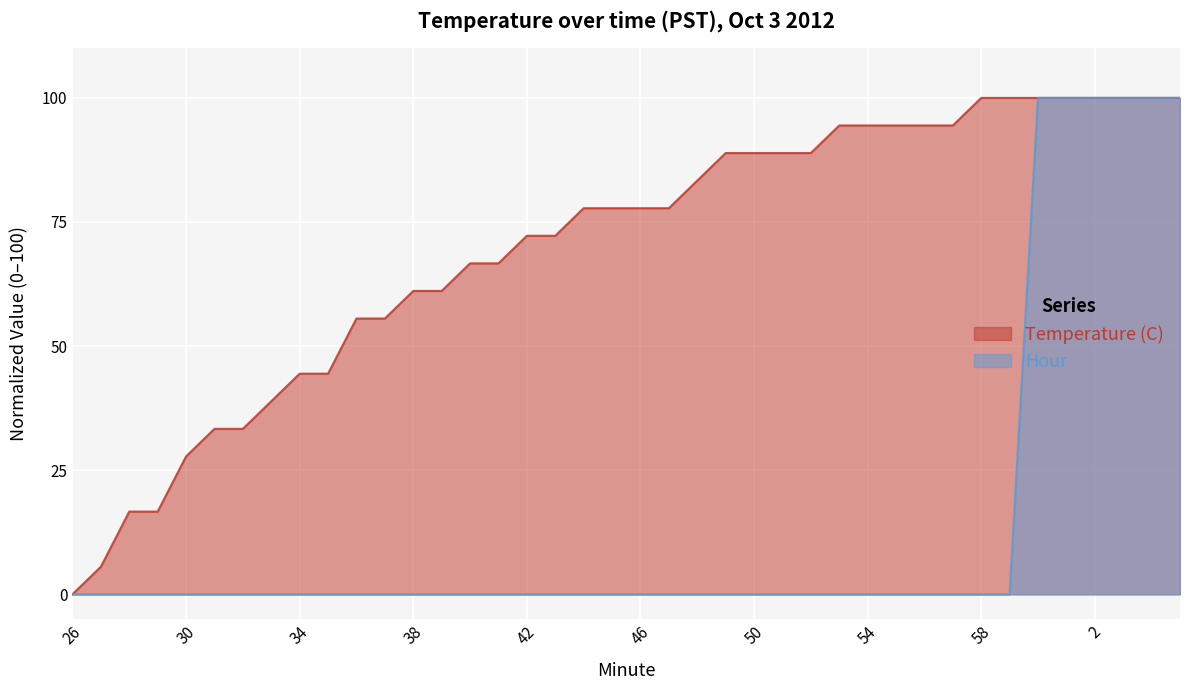

What is the label of the 4th point from the right?

2